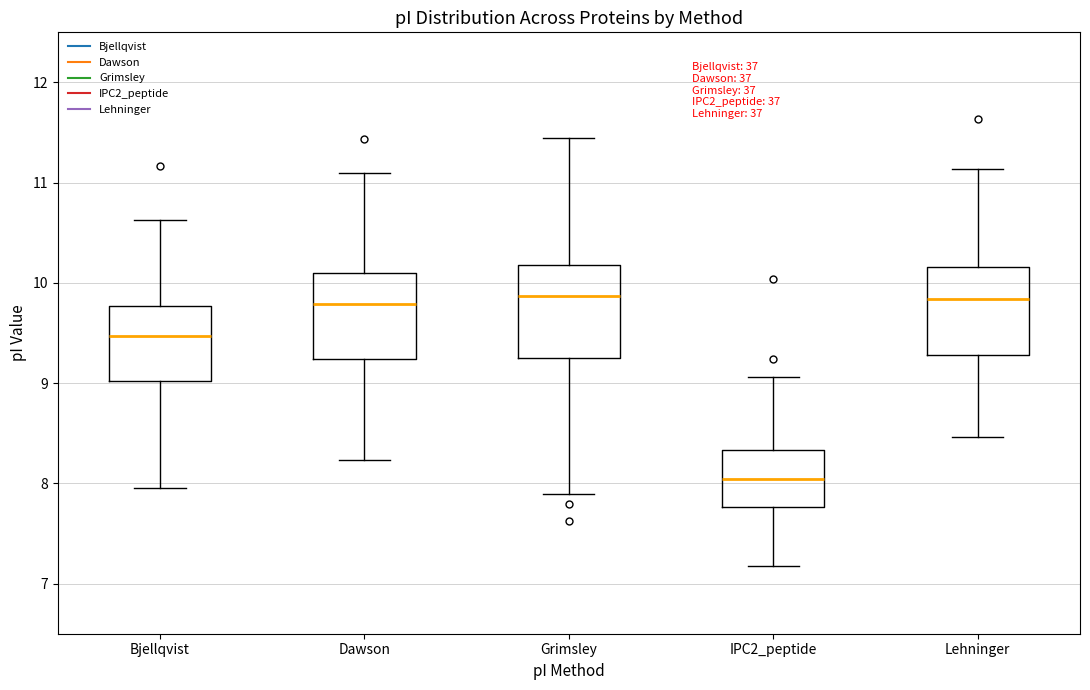

Where does the upper whisker of the box for Grimsley end on the y-axis? The values are not printed on the chart, so give them approximately, as read against the axis.

11.4